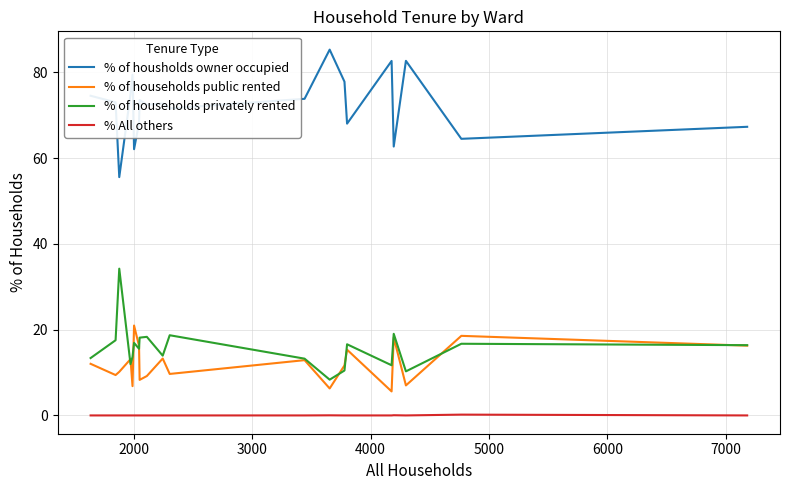

Is this an area chart (filled region under the line)?

No